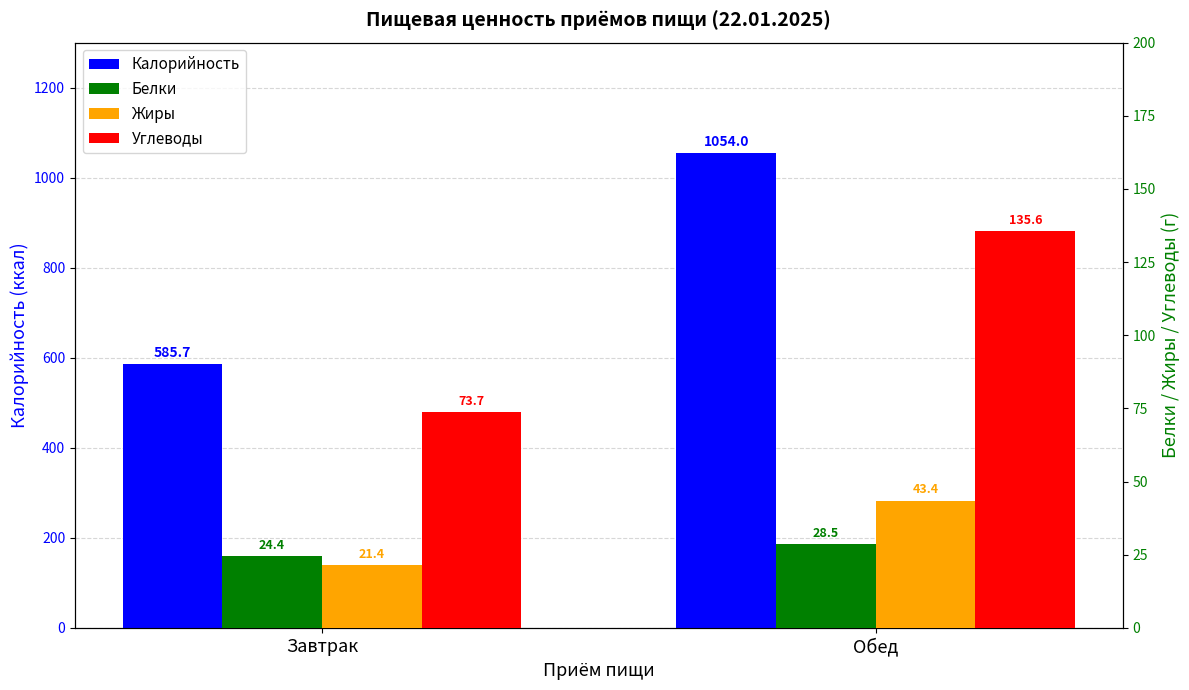

Reading right to left, transcribe all the data shown in this chart.

Калорийность: 1054.0	585.7
Белки: 28.5	24.4
Жиры: 43.4	21.4
Углеводы: 135.6	73.7